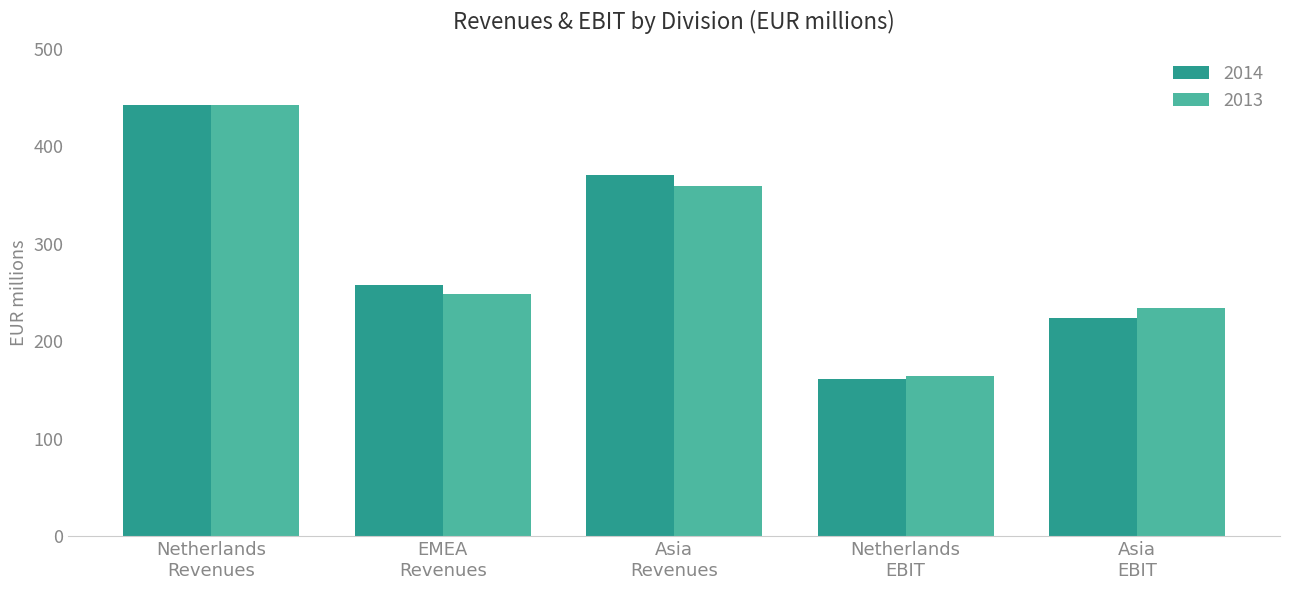

What is the average value of the 2013 series?

289.6